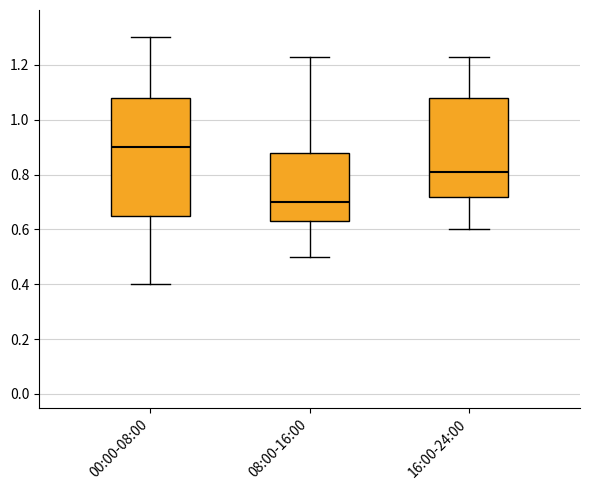

Which box's median line is the lowest?

08:00-16:00